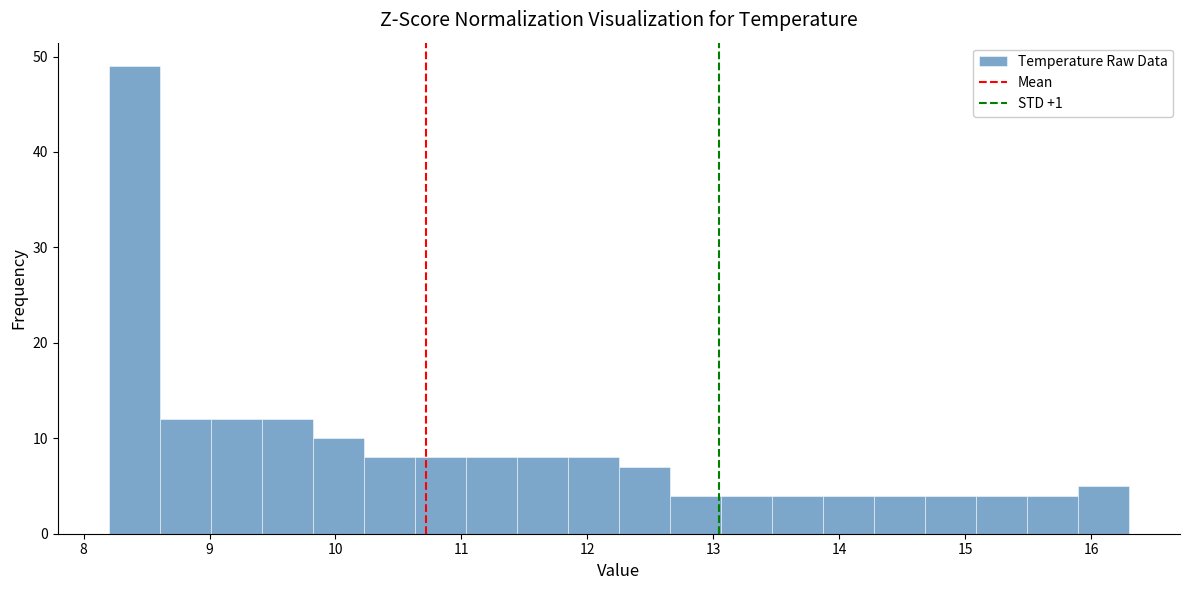

Which range on the x-axis has the tallest bar?

8.2 to 8.6